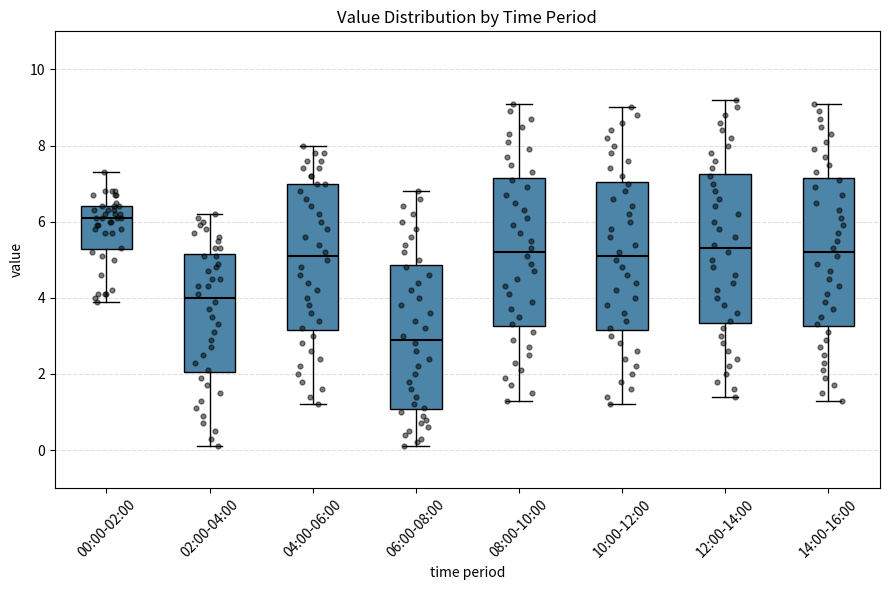

Which box has the highest median line?

00:00-02:00